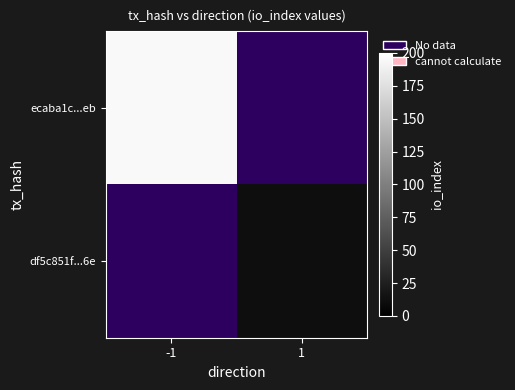

Rank the series by their average value, from highest to lowest.

ecaba1c...eb, df5c851f...6e